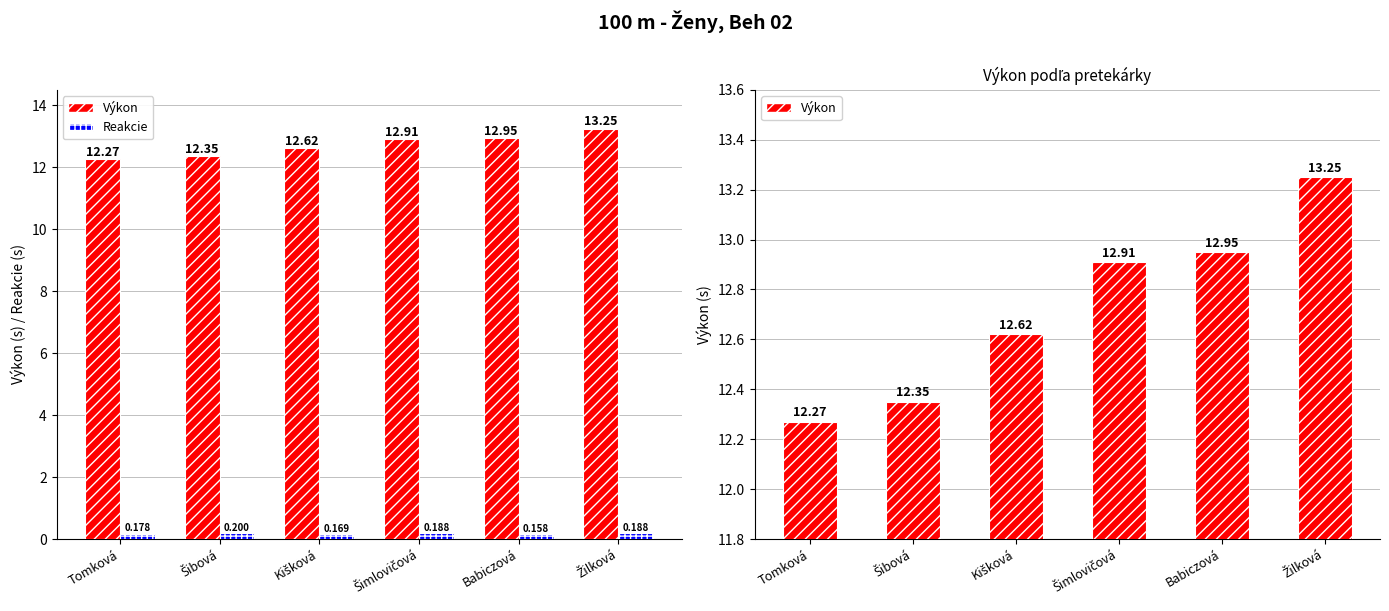

Are the bars grouped side by side (vs. stacked)?

Yes